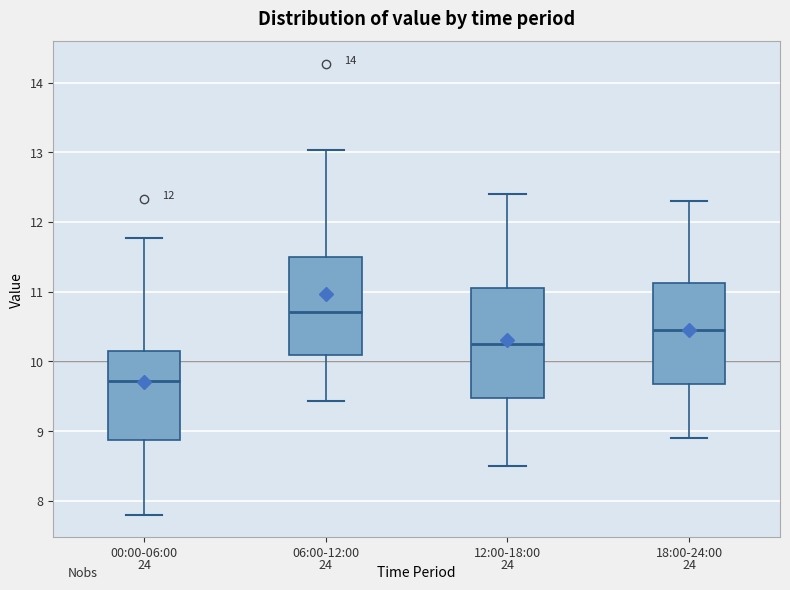

Reading left to right, read every box against the y-axis: the position of its median line, the range the box covers, and the ends of its whiskers. The values are not printed on the chart, so give them approximately, as read against the axis.

00:00-06:00: median 9.7, box 8.9 to 10.1, whiskers 7.8 to 11.8
06:00-12:00: median 10.7, box 10.1 to 11.5, whiskers 9.4 to 13.0
12:00-18:00: median 10.3, box 9.5 to 11.1, whiskers 8.5 to 12.4
18:00-24:00: median 10.5, box 9.7 to 11.1, whiskers 8.9 to 12.3